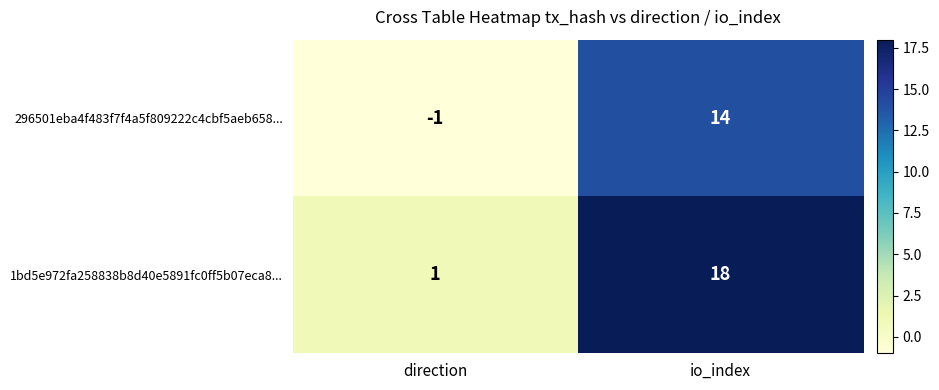

List the series in order of their peak value, highest first.

1bd5e972fa258838b8d40e5891fc0ff5b07eca8..., 296501eba4f483f7f4a5f809222c4cbf5aeb658...